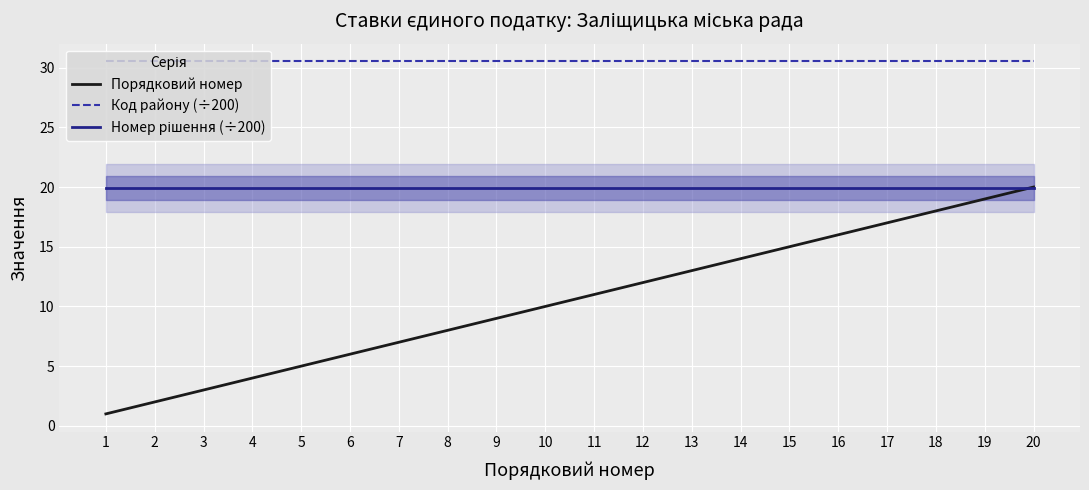

What is the average value of the Номер рішення (÷200) series?

19.9